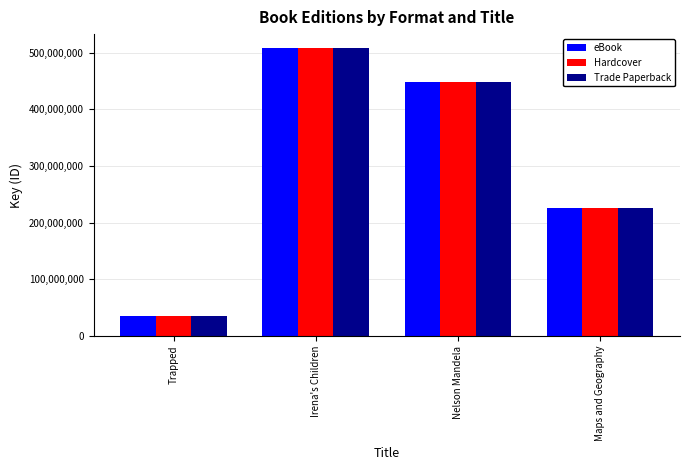

Rank the categories by Hardcover value from highest to lowest.

Irena's Children, Nelson Mandela, Maps and Geography, Trapped